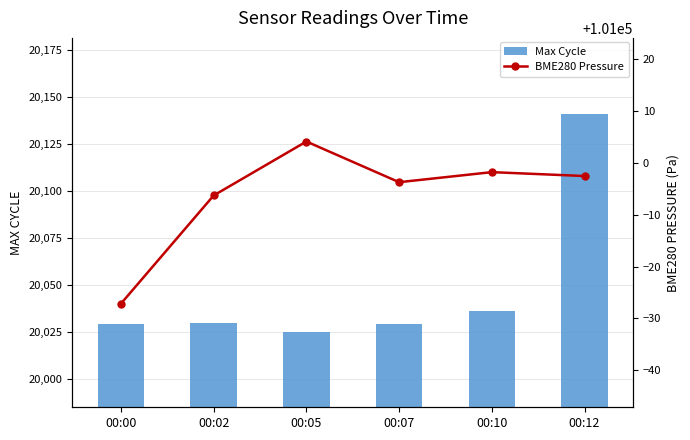

Between 00:02 and 00:05, which is larger?

00:02